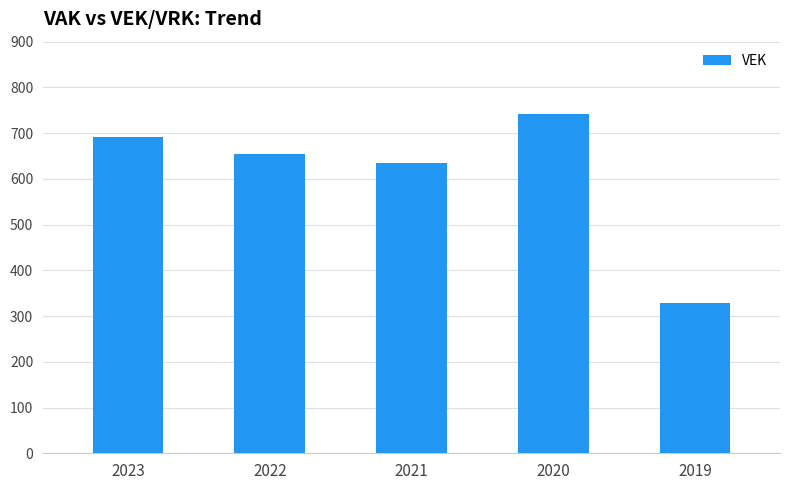

What is the value of the 3rd bar from the left?

634